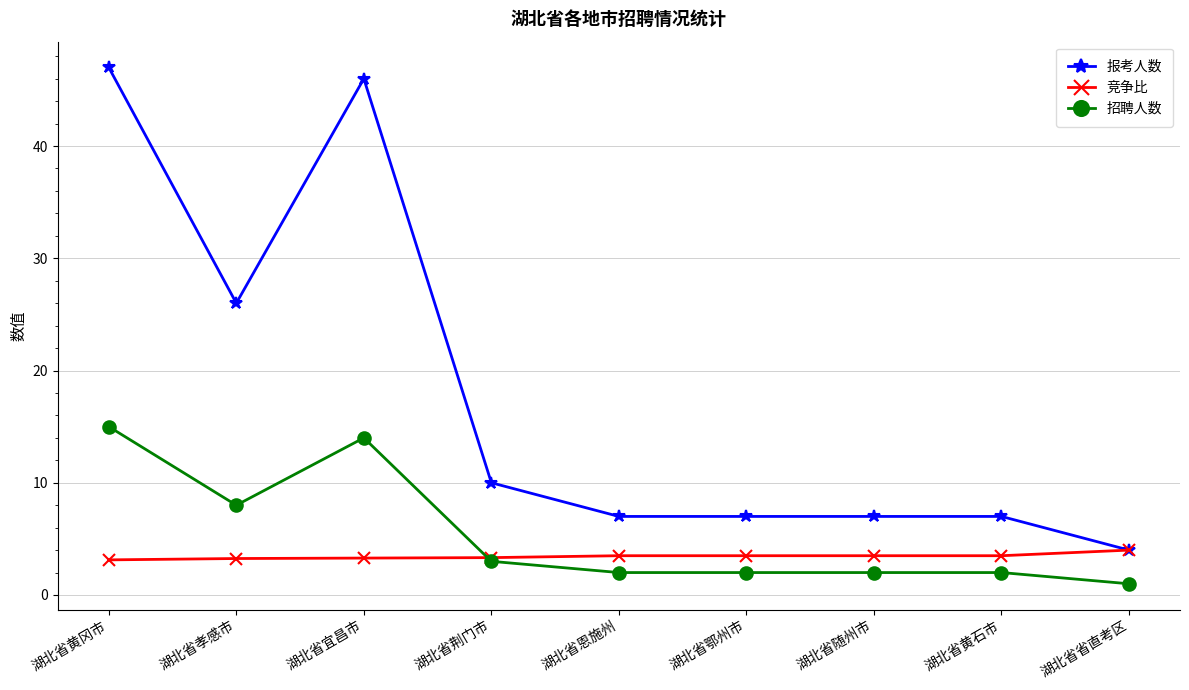

What is the label of the 7th point from the right?

湖北省宜昌市